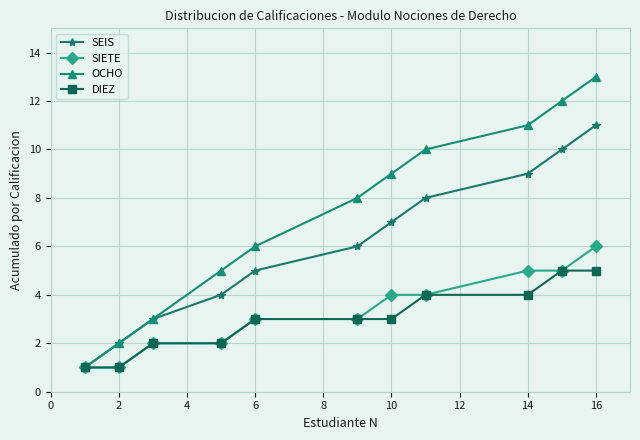

Which series has the widest spread of values?

OCHO